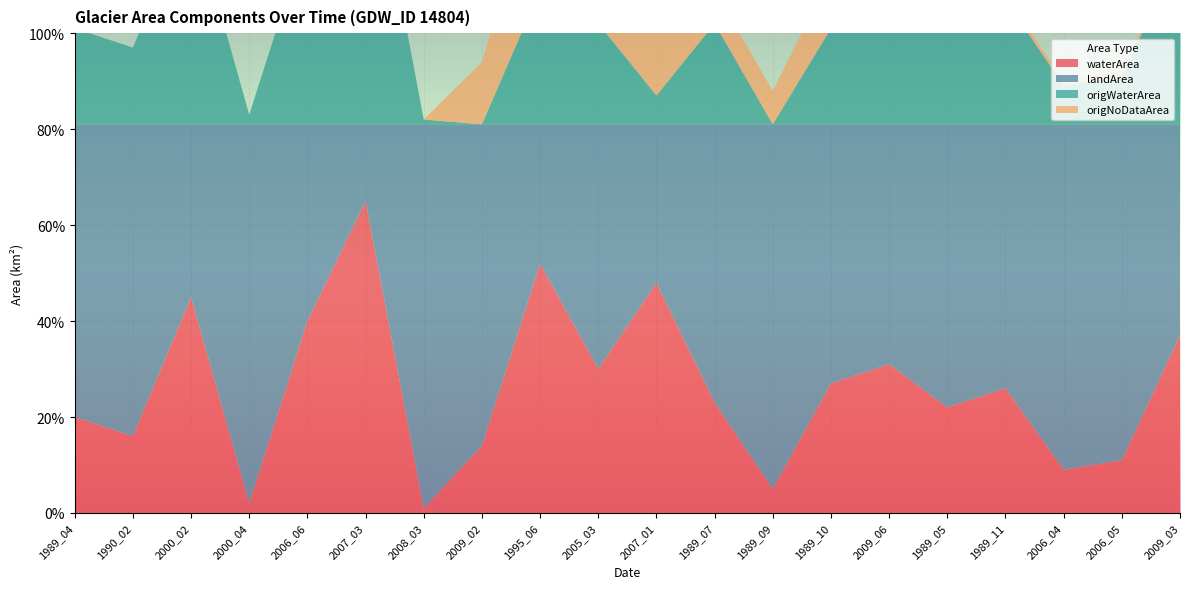

Reading left to right, extract all data points from this chart.

waterArea: 0.2	0.2	0.5	0.0	0.4	0.7	0.0	0.1	0.5	0.3	0.5	0.2	0.1	0.3	0.3	0.2	0.3	0.1	0.1	0.4
landArea: 0.6	0.7	0.4	0.8	0.4	0.2	0.8	0.7	0.3	0.5	0.3	0.6	0.8	0.5	0.5	0.6	0.6	0.7	0.7	0.4
origWaterArea: 0.2	0.2	0.5	0.0	0.4	0.7	0.0	0.0	0.3	0.2	0.1	0.2	0.0	0.2	0.2	0.2	0.3	0.1	0.1	0.4
origNoDataArea: 0.0	0.0	0.0	0.0	0.0	0.0	0.0	0.1	0.3	0.1	0.4	0.1	0.1	0.1	0.1	0.0	0.0	0.0	0.0	0.0